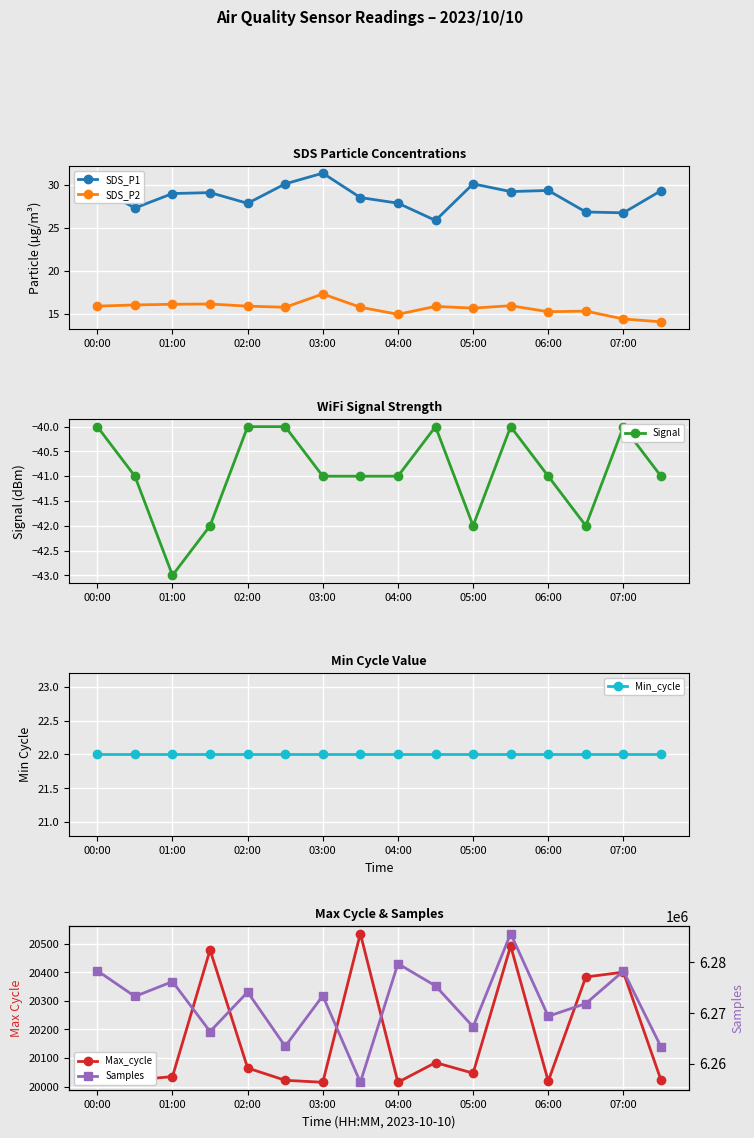

Where is Max_cycle nearest to the value 20275?

13